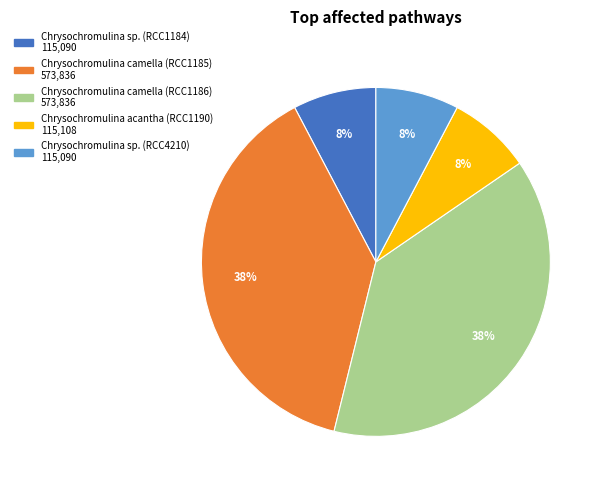

True or false: Chrysochromulina sp. (RCC4210) accounts for 8% of the total.

True